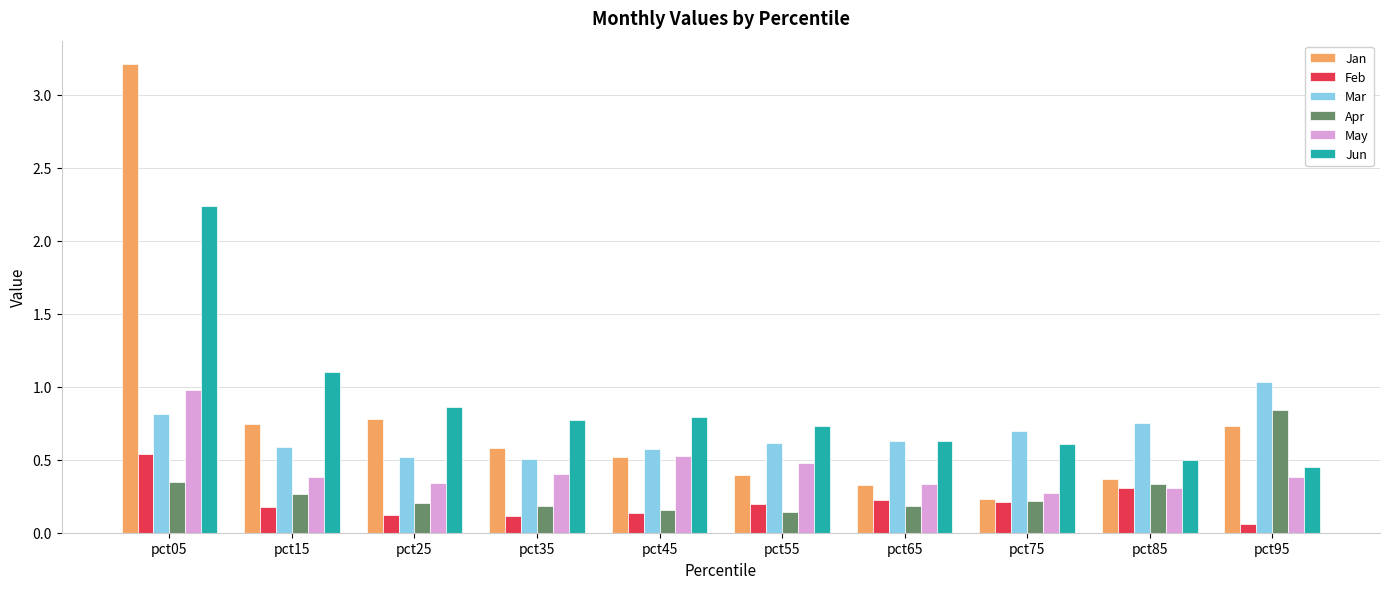

At how many categories does at least one series exceed 2?

1